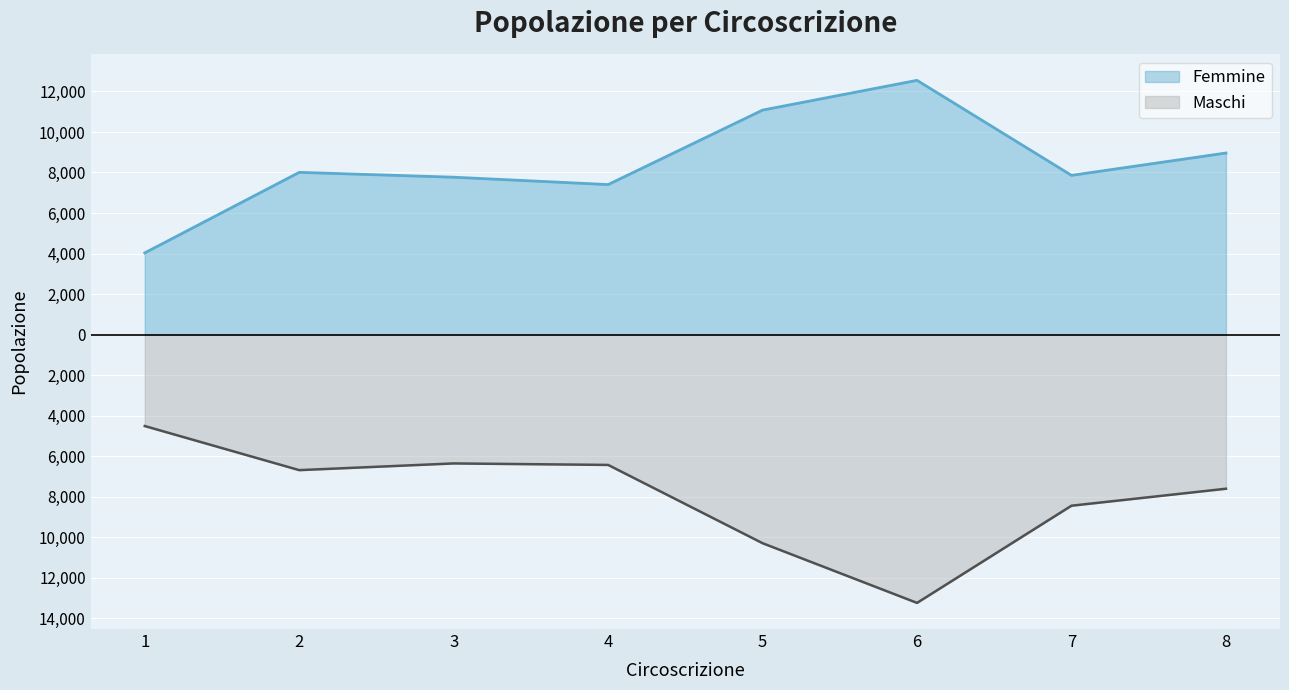

Does the chart display data point markers on the line(s)?

No